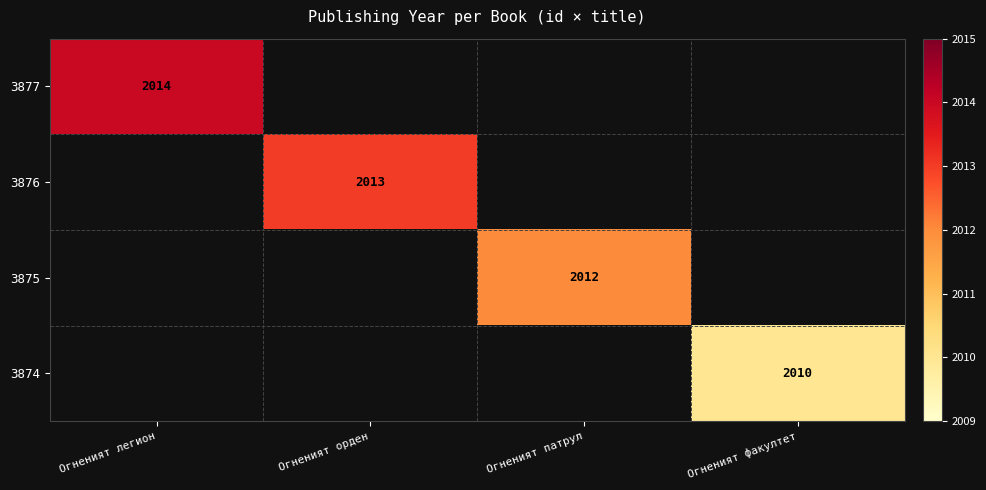

True or false: 3876 has a value of 2013 at Огненият орден.

True